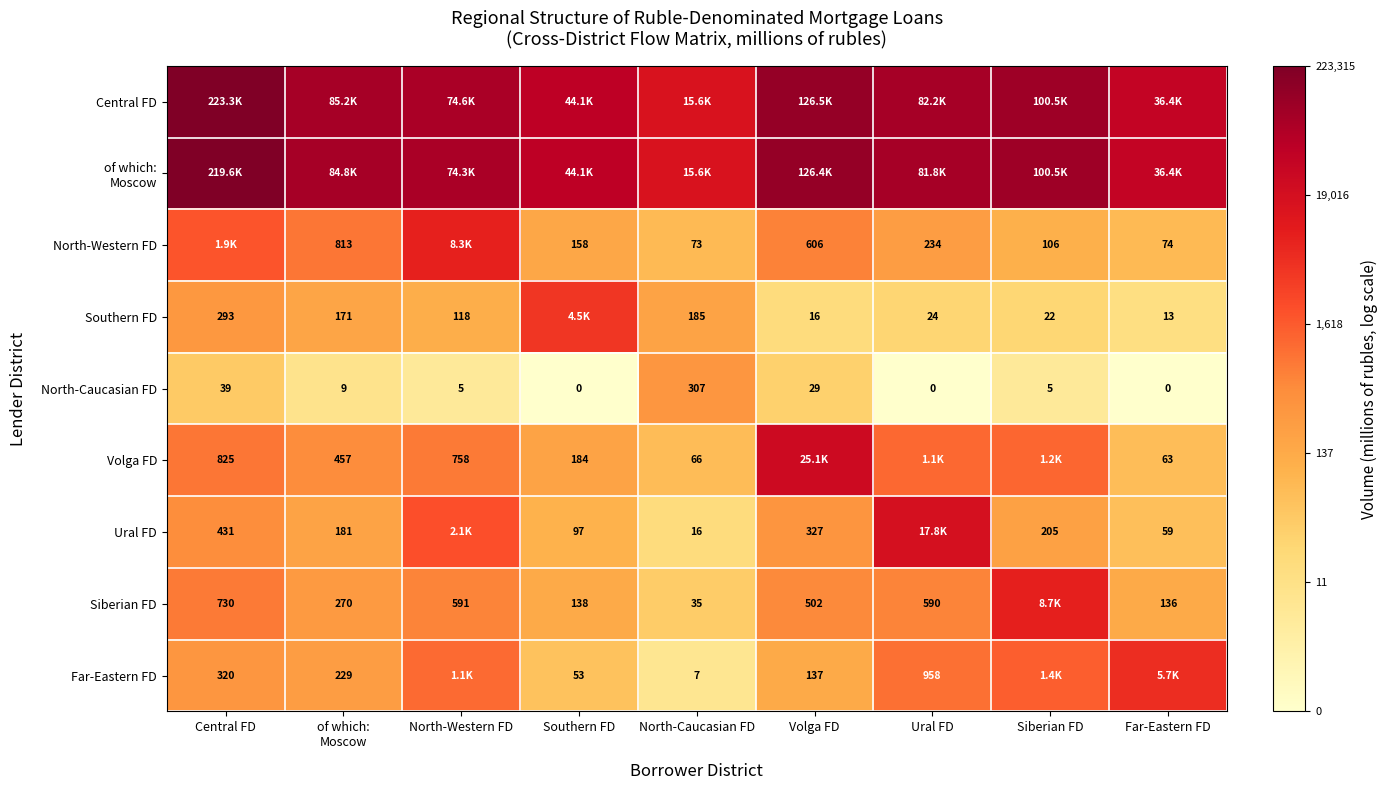

Which category has the lowest value across all series?

Southern FD